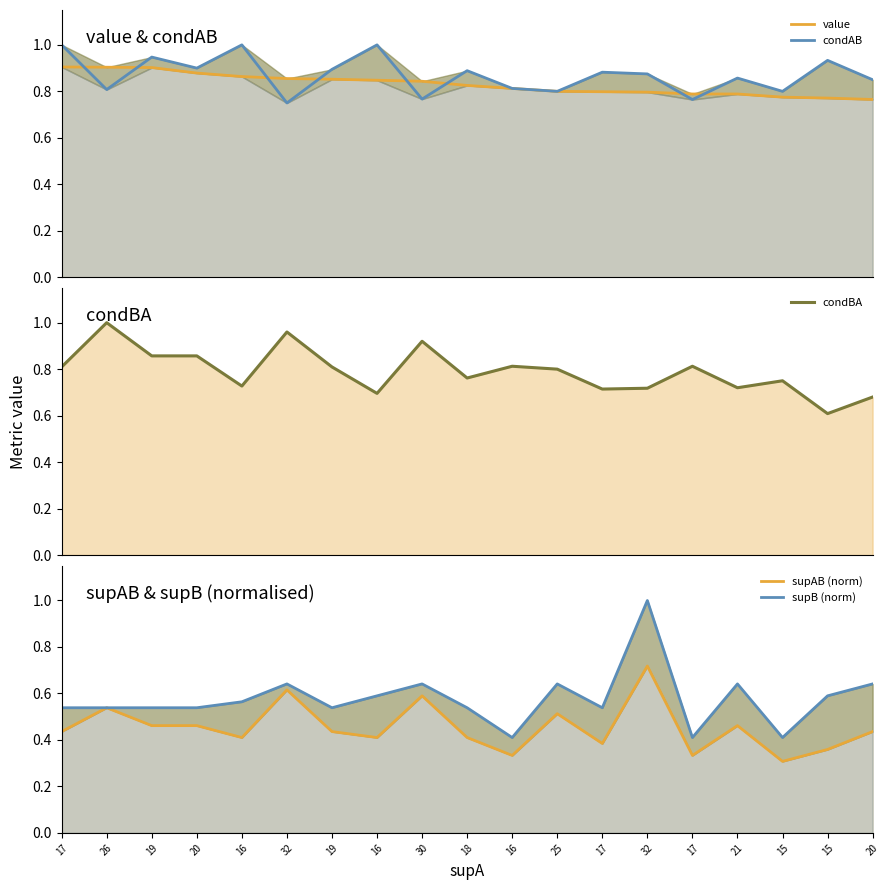

Which label corresponds to the largest value in the chart?

17